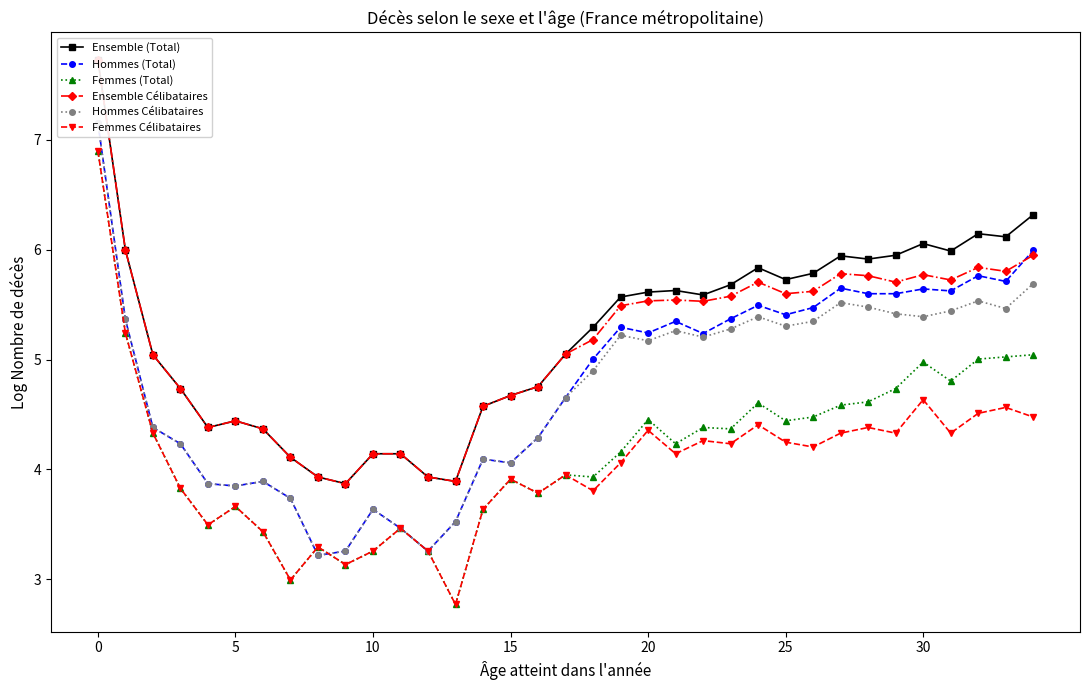

What is the approximate value of Hommes Célibataires at 24?

5.4